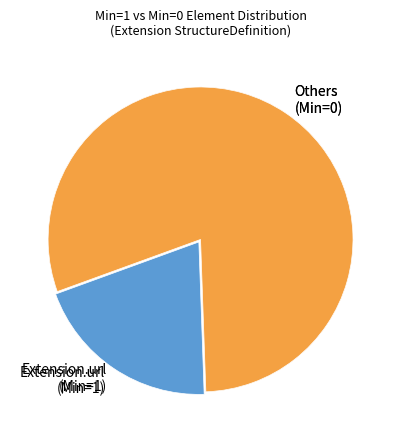

What is the smallest slice in the pie chart?

Extension